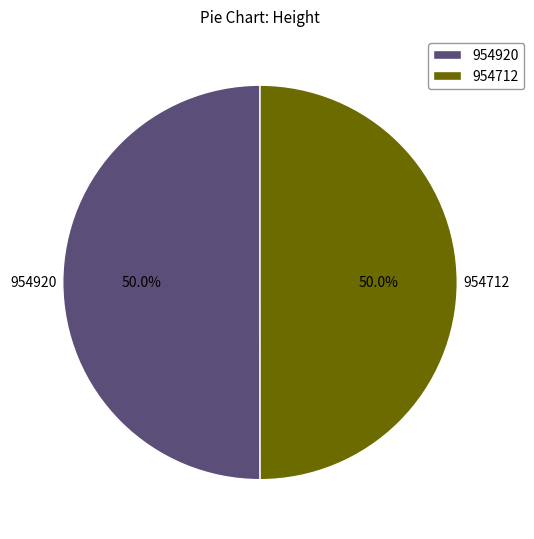

Combined, do 954712 and 954920 account for over 50%?

Yes